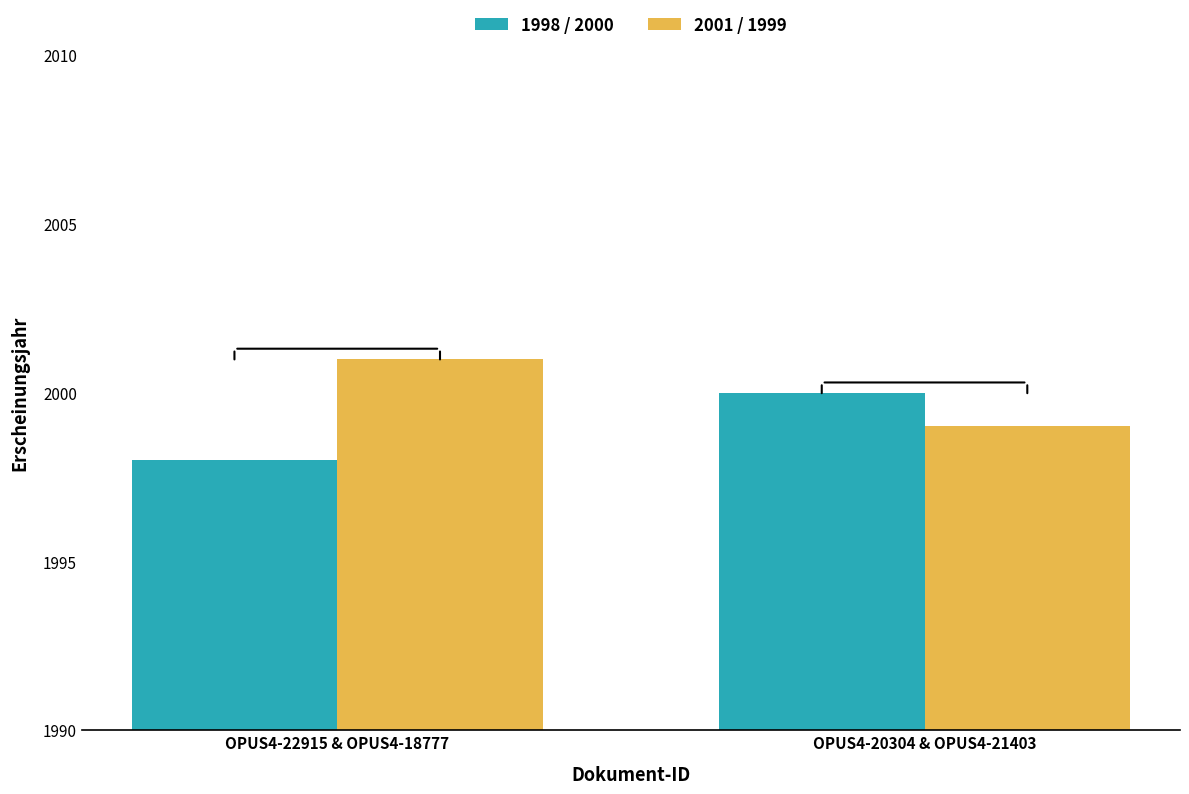

Does the chart contain any negative values?

No